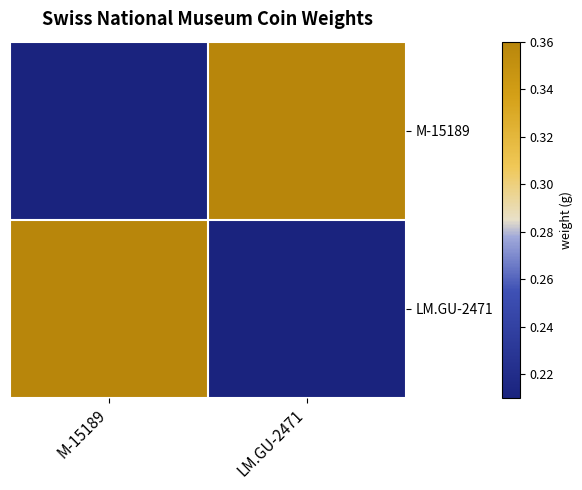

What is the minimum value shown in the chart?

0.2